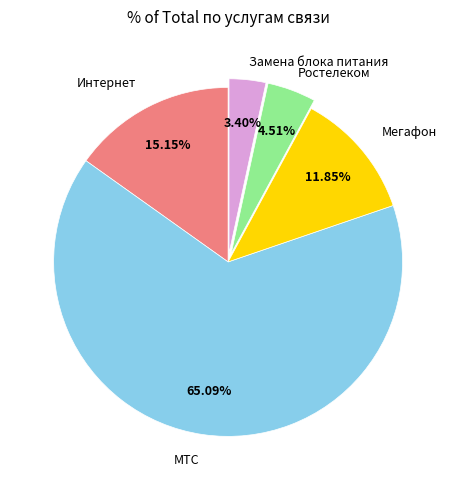

To the nearest percent, what is the difference between the largest and smallest slice percentages?

62%